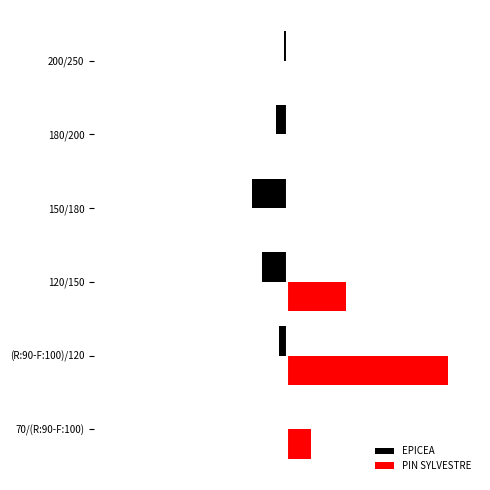

What are all the series names shown in the legend?

EPICEA, PIN SYLVESTRE